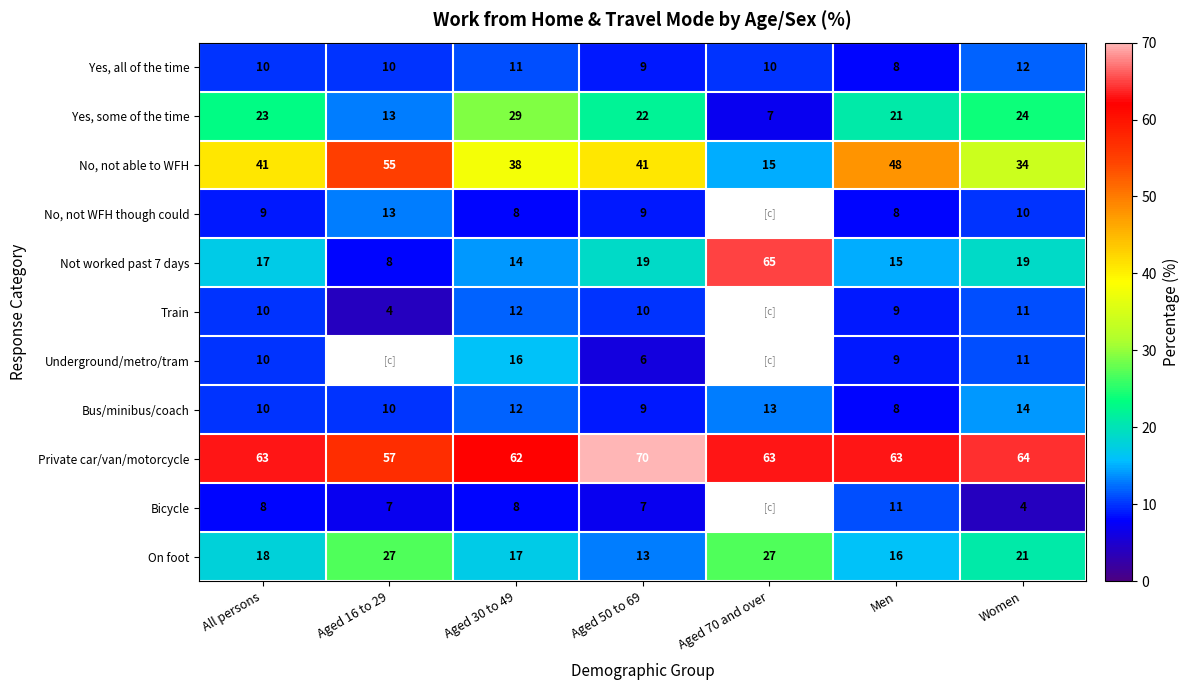

Is it true that On foot equals 45.3 at Aged 70 and over?

False